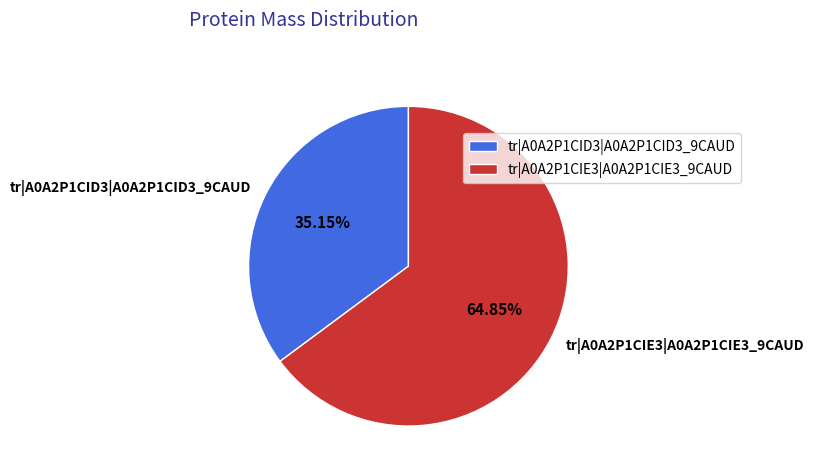

To the nearest percent, what is the difference between the tr|A0A2P1CID3|A0A2P1CID3_9CAUD and tr|A0A2P1CIE3|A0A2P1CIE3_9CAUD slice percentages?

30%